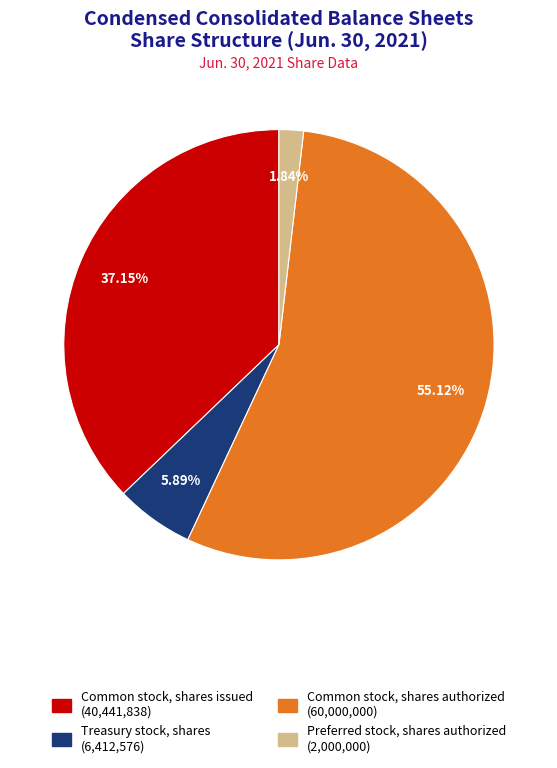

True or false: Common stock, shares authorized accounts for 55% of the total.

True